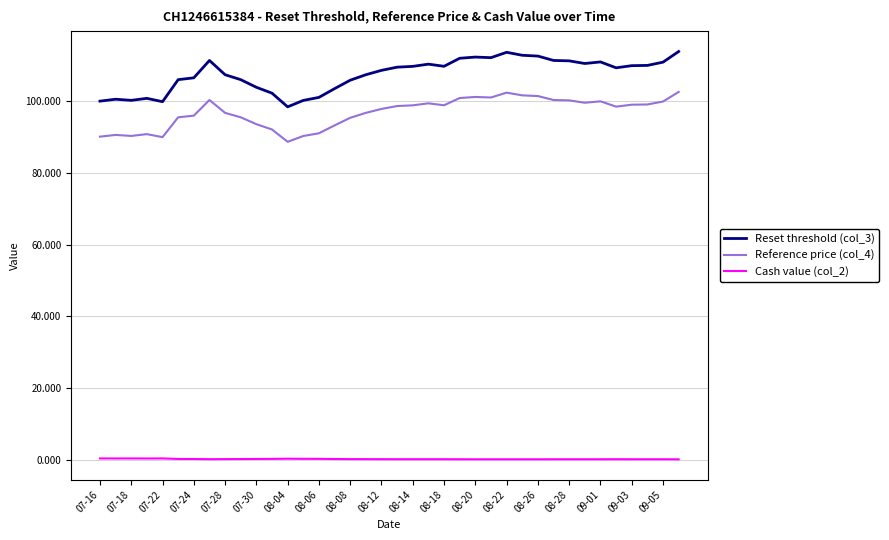

What is the difference between the maximum and minimum values in the Reference price (col_4) series?

13.9